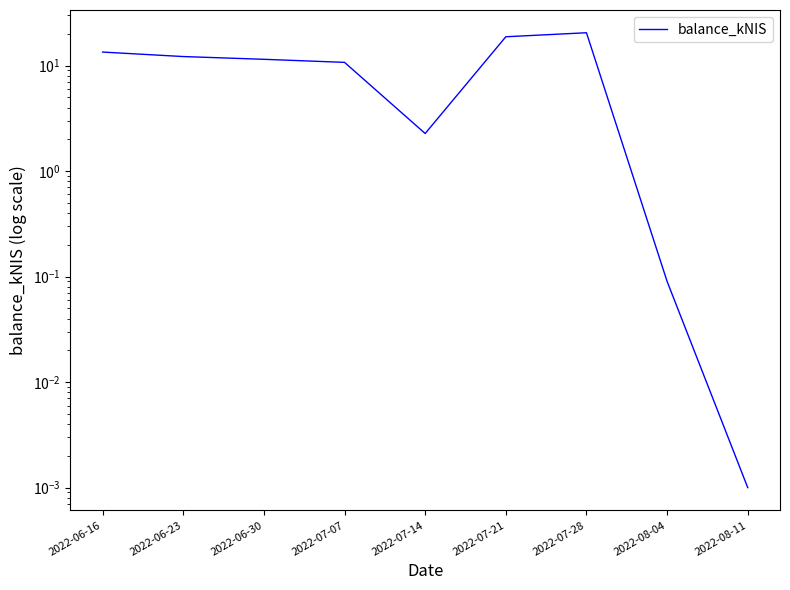

What is the ratio of the value at 2022-06-16 to the value at 2022-07-21?

0.7